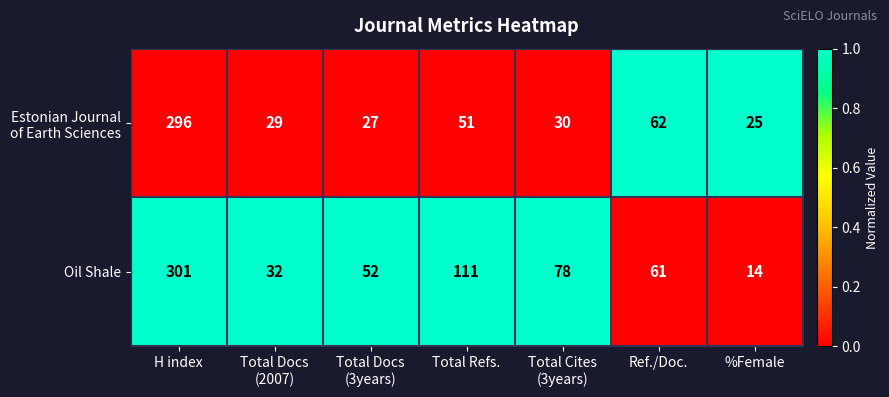

At which category does the chart reach its peak across all series?

H index